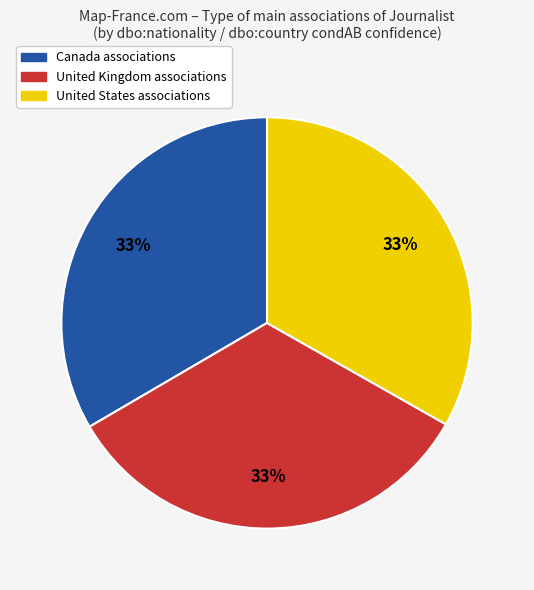

Does any single category account for the majority?

No